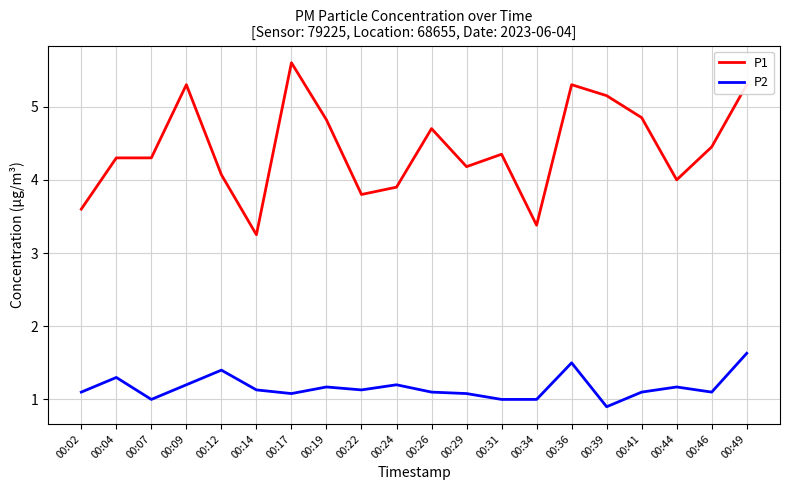

Is the value of P2 at 00:07 greater than the value of P1 at 00:24?

No